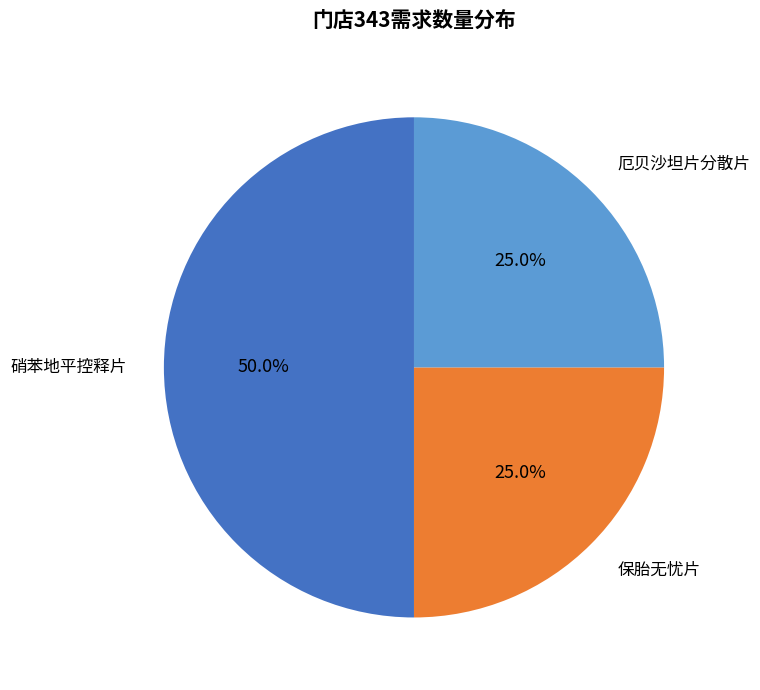

Which has a higher value, 硝苯地平控释片 or 保胎无忧片?

硝苯地平控释片